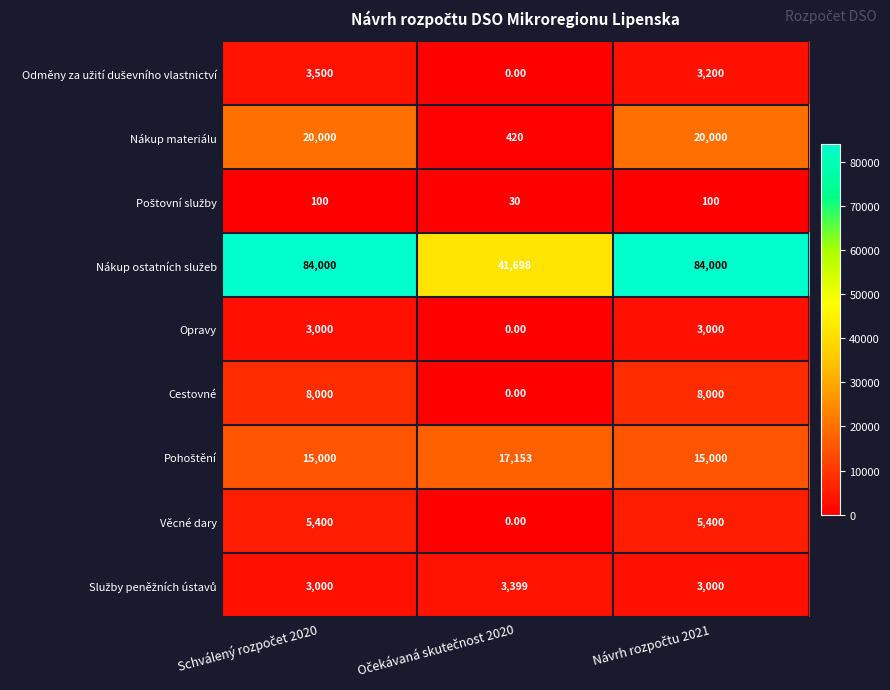

At how many categories does at least one series exceed 7492?

3